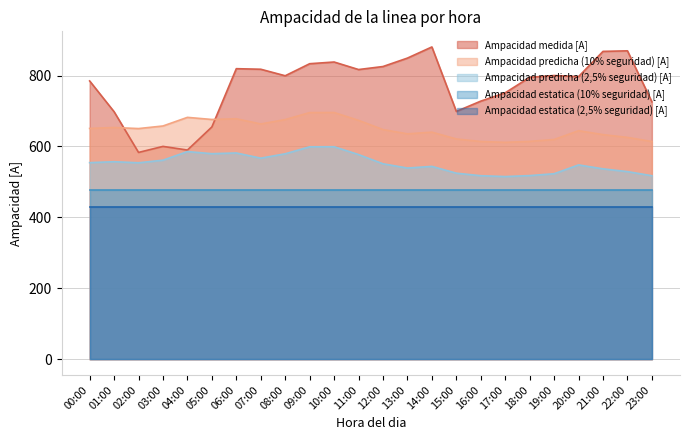

The value of Ampacidad medida [A] at 11:00 is 816.8. True or false?

True